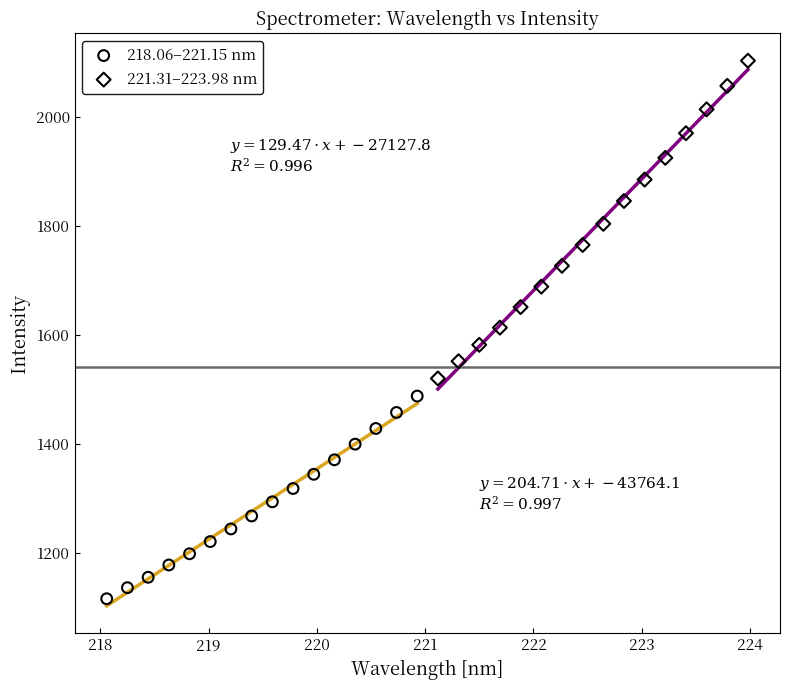

Which series has the largest Y range (max minus min)?

221.31–223.98 nm